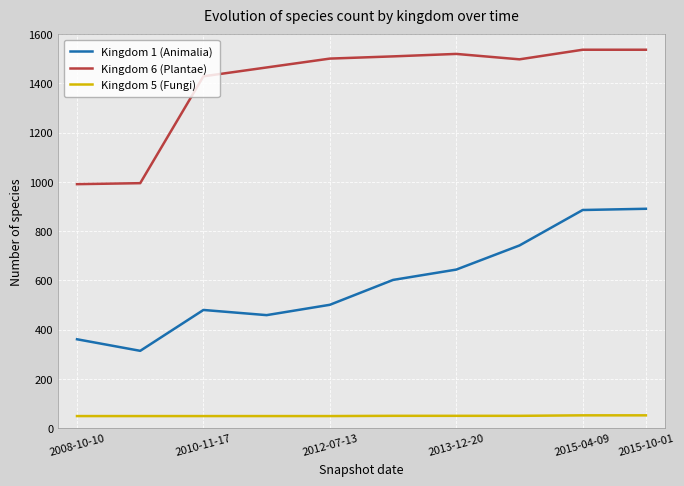

Does the chart display data point markers on the line(s)?

No